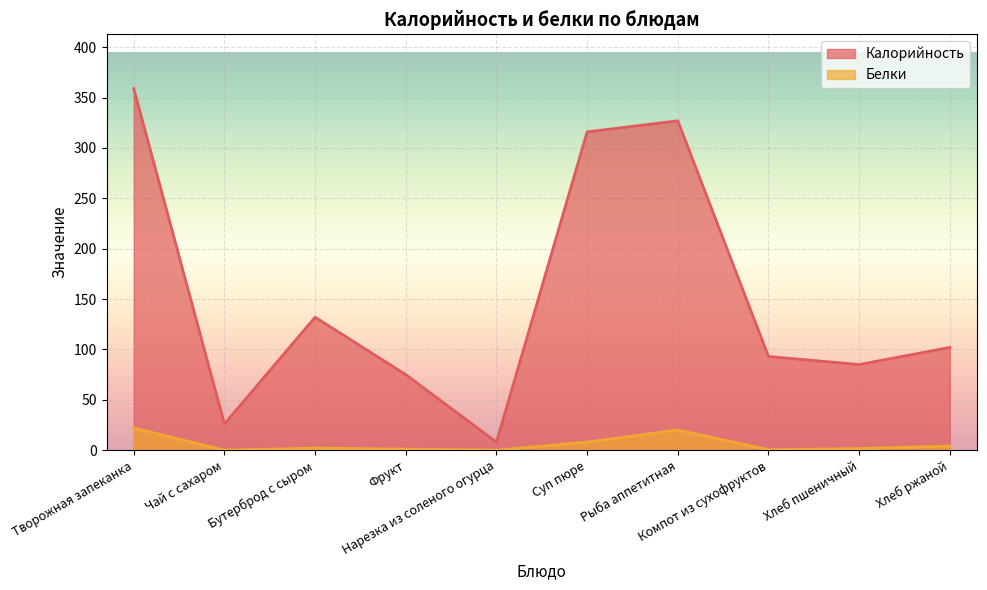

The value of Калорийность at Компот из сухофруктов is 93.0. True or false?

True